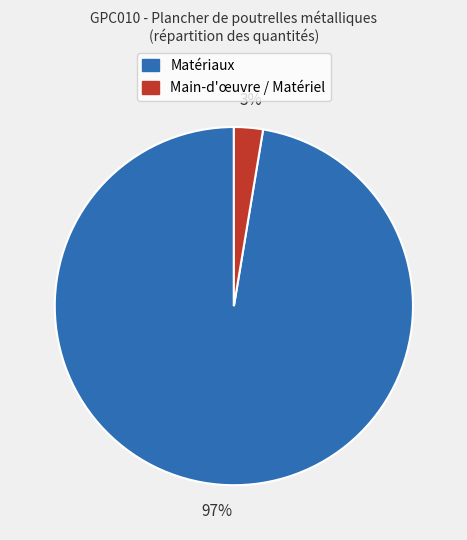

Is there a majority slice in this chart?

Yes